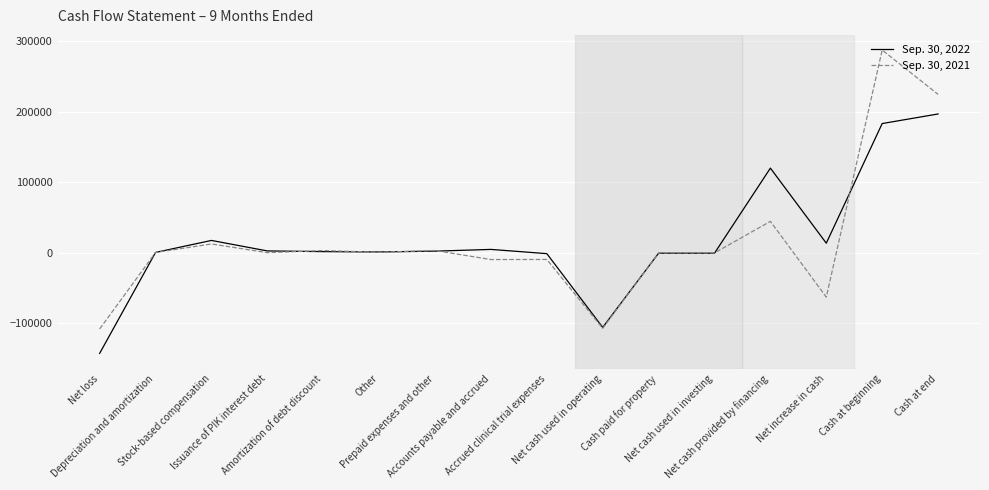

List the series in order of their overall mean, highest first.

Sep. 30, 2022, Sep. 30, 2021